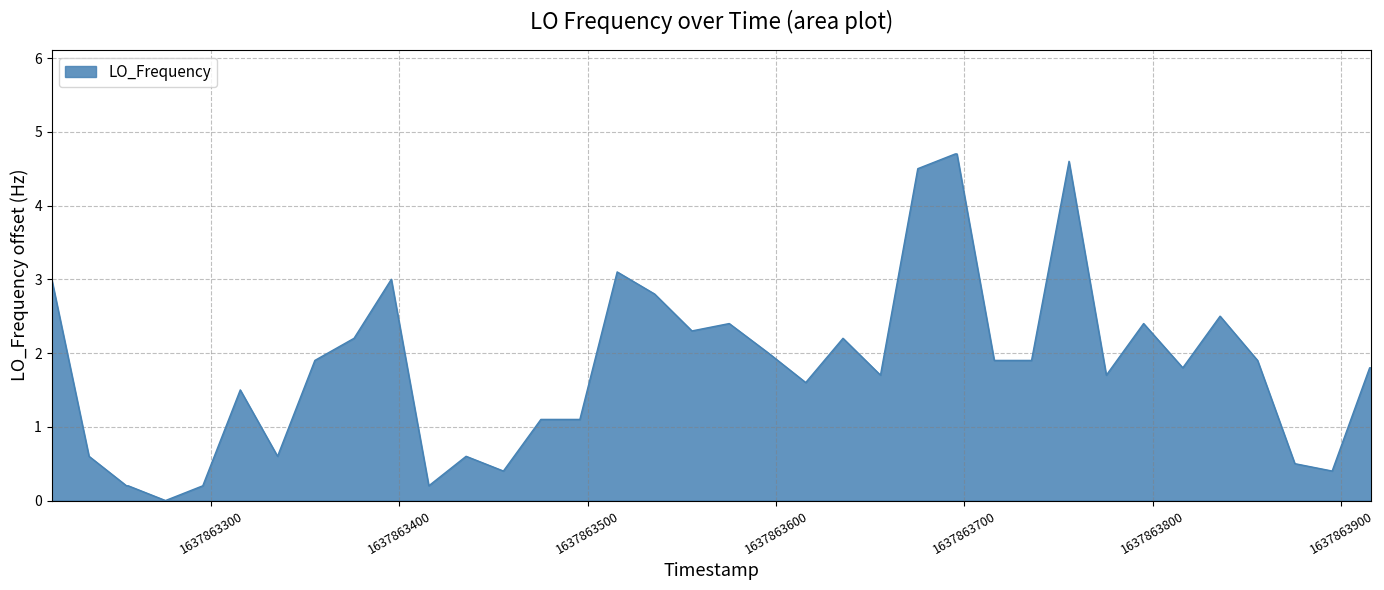

Reading left to right, list all the values displayed in this chart.

3.0	0.6	0.2	0.2	0.0	0.2	1.5	0.6	1.9	2.2	3.0	0.2	0.6	0.4	1.1	1.1	1.1	3.1	2.8	2.3	2.4	2.0	1.6	2.2	1.7	4.5	4.7	4.7	1.9	1.9	4.6	1.7	2.4	1.8	2.5	1.9	0.5	0.4	1.8	1.8